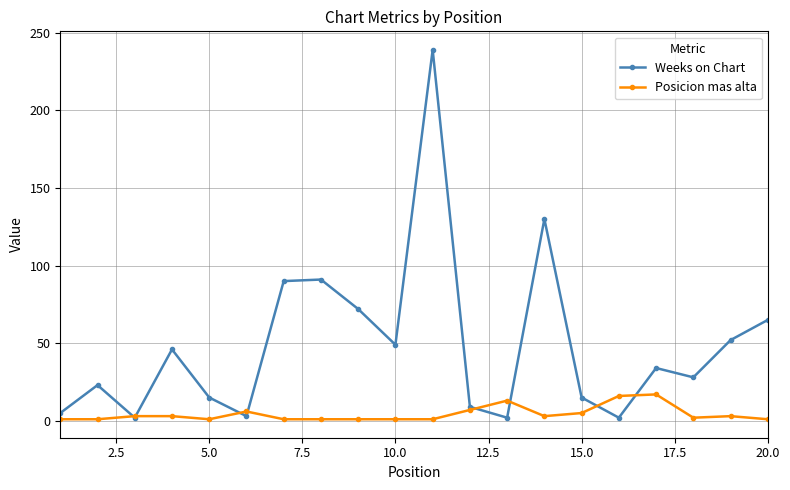

How many data points does each series have?

20